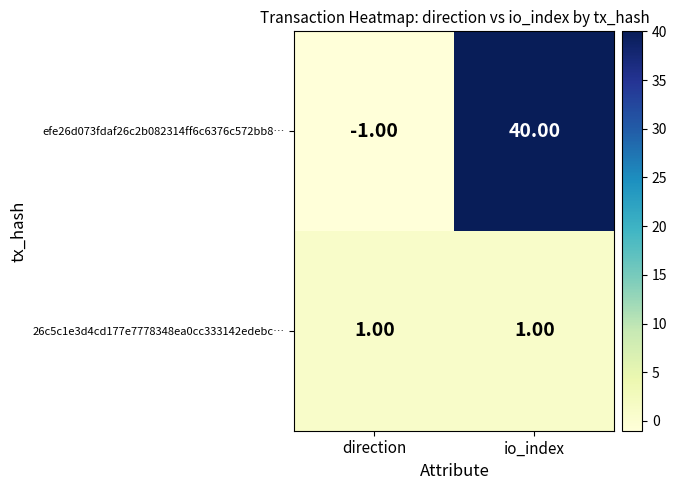

What is the greatest value displayed?

40